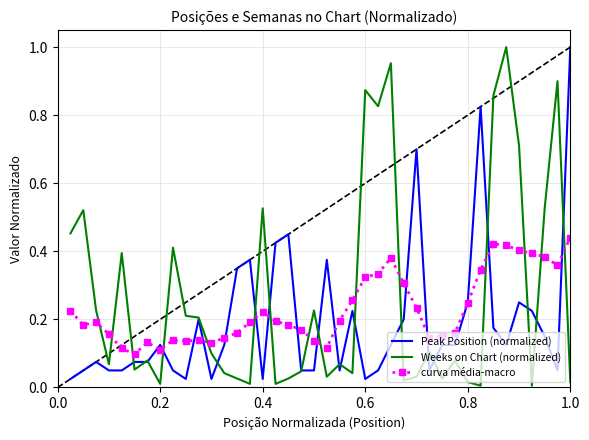

True or false: curva média-macro and Weeks on Chart (normalized) cross at least once.

True